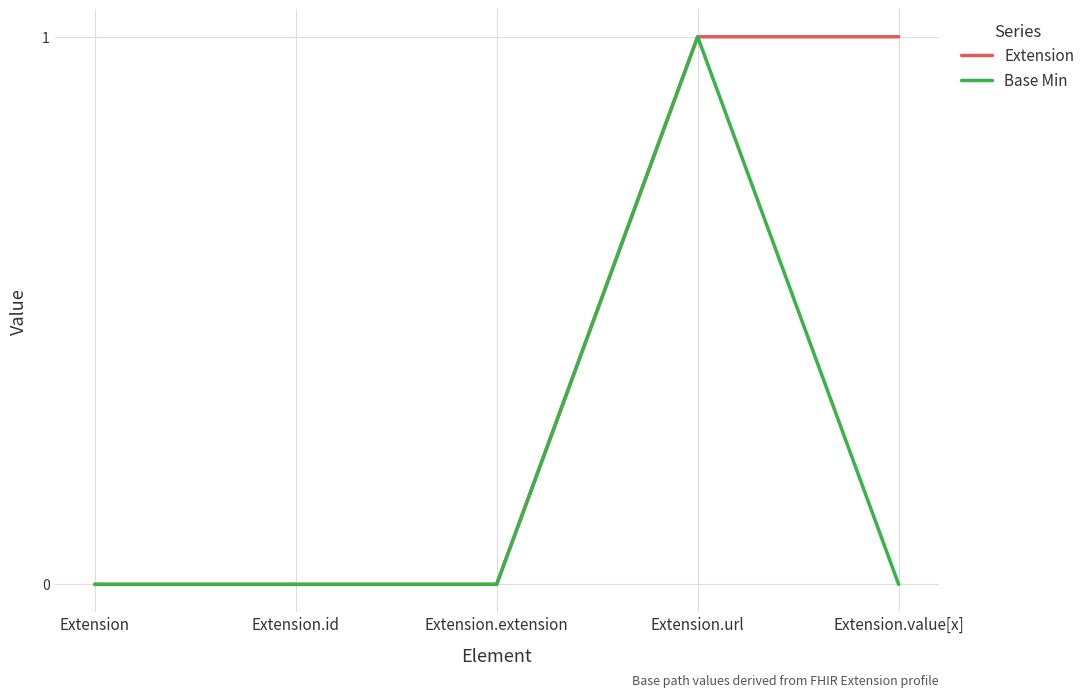

Is it true that Extension equals -1 at Extension.extension?

False